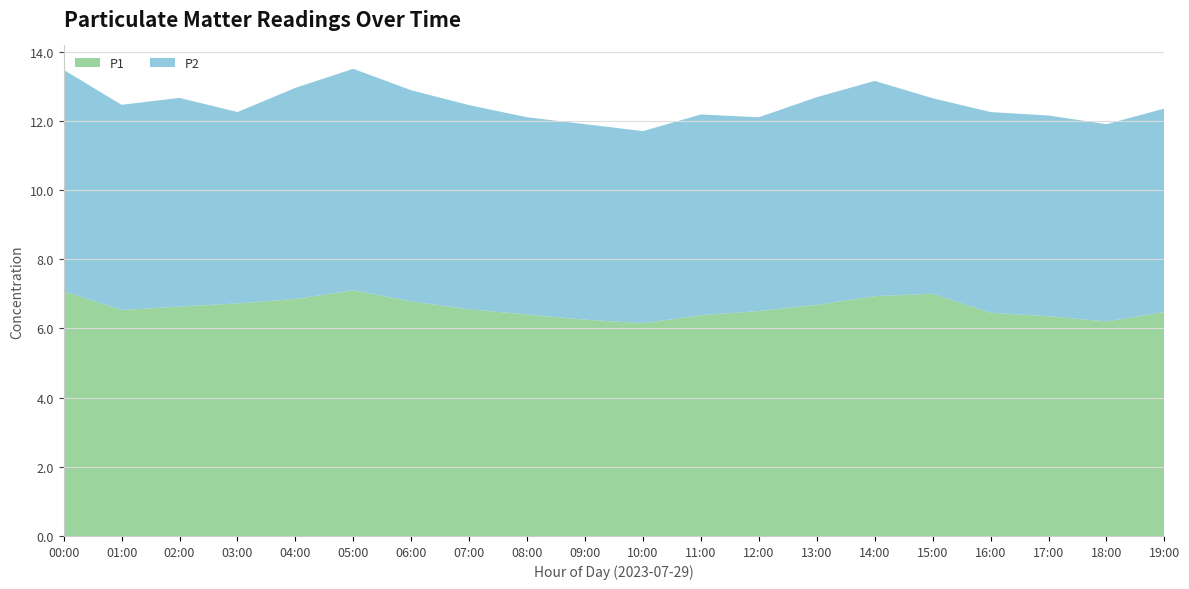

Reading left to right, transcribe all the data shown in this chart.

P1: 00:00=7.1	01:00=6.5	02:00=6.6	03:00=6.7	04:00=6.8	05:00=7.1	06:00=6.8	07:00=6.5	08:00=6.4	09:00=6.2	10:00=6.2	11:00=6.4	12:00=6.5	13:00=6.7	14:00=6.9	15:00=7.0	16:00=6.5	17:00=6.3	18:00=6.2	19:00=6.5
P2: 00:00=6.4	01:00=5.9	02:00=6.0	03:00=5.5	04:00=6.1	05:00=6.4	06:00=6.1	07:00=5.9	08:00=5.7	09:00=5.7	10:00=5.5	11:00=5.8	12:00=5.6	13:00=6.0	14:00=6.2	15:00=5.7	16:00=5.8	17:00=5.8	18:00=5.7	19:00=5.9